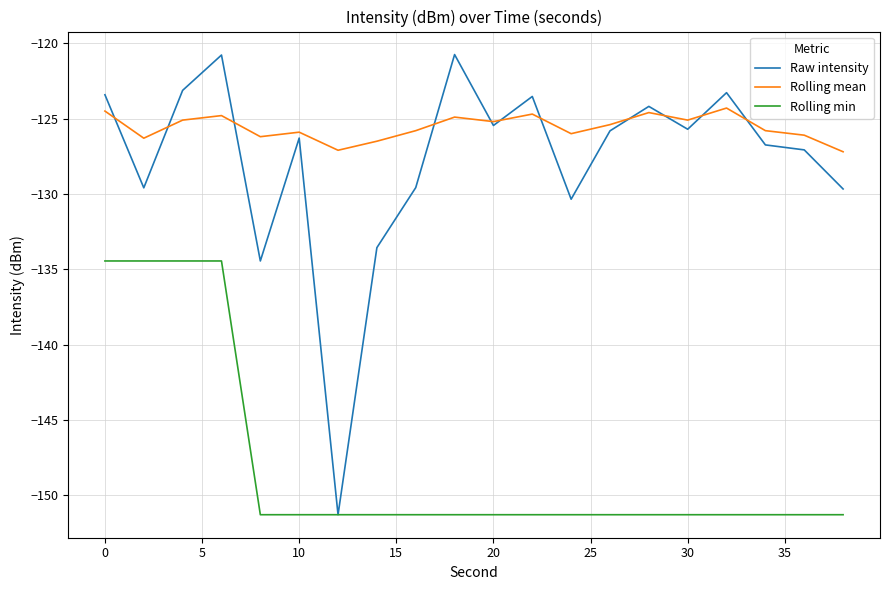

True or false: Rolling min and Rolling mean cross at least once.

False